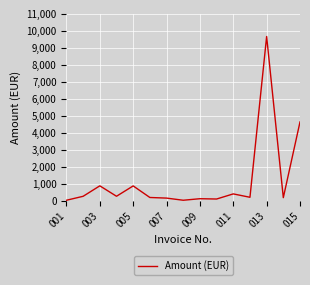

What is the difference between the maximum and minimum values?

9612.7